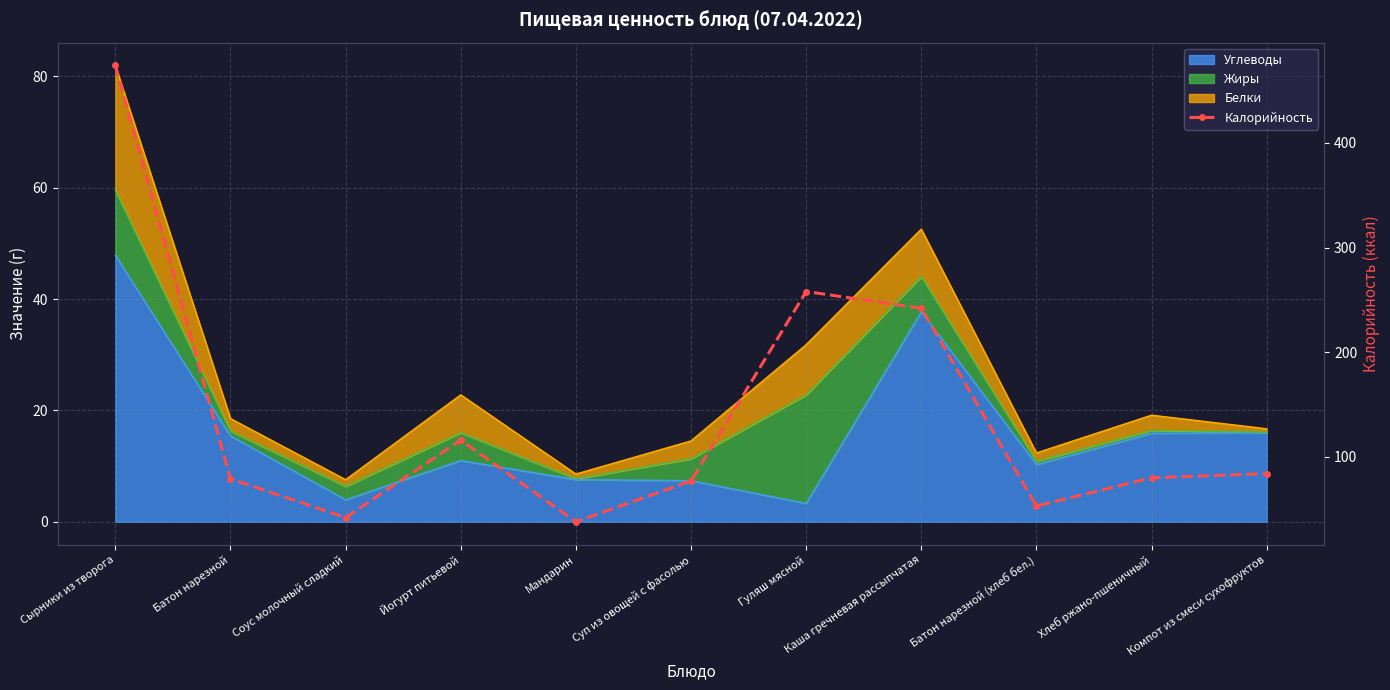

What is the change in value from Йогурт питьевой to Каша гречневая рассыпчатая?

+126